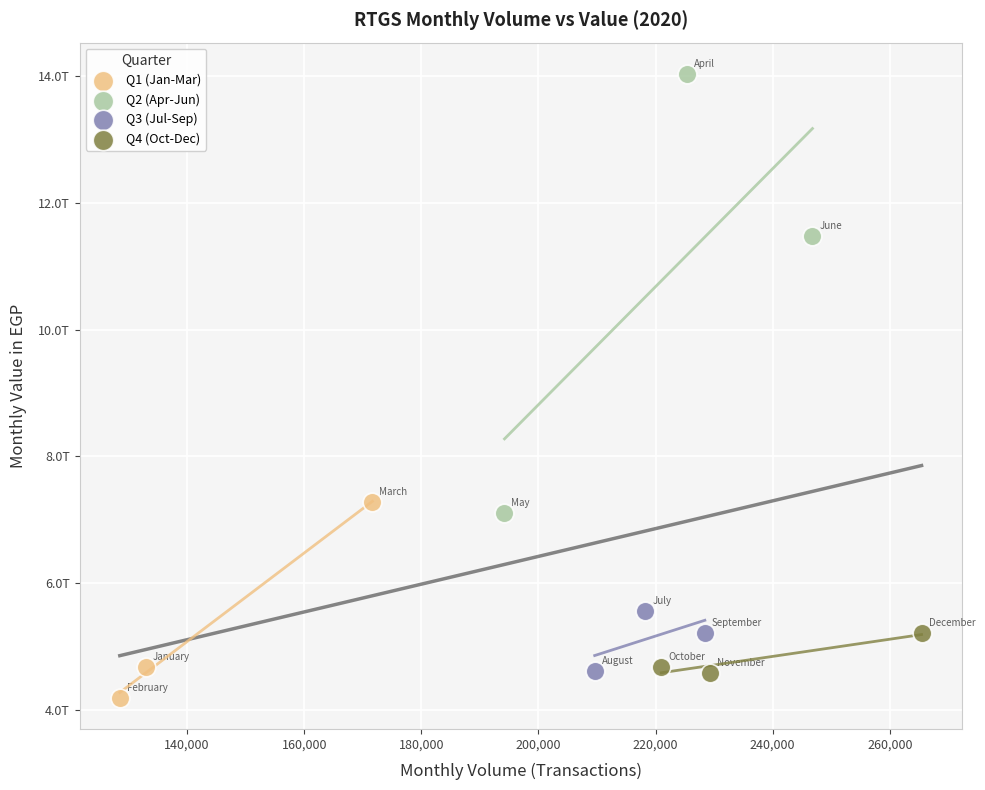

Which series contains the highest Y value?

Q2 (Apr-Jun)